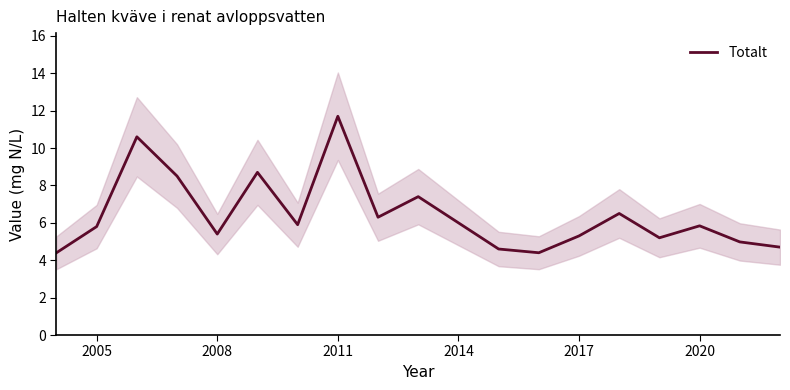

What is the lowest value of the Totalt series?

4.4